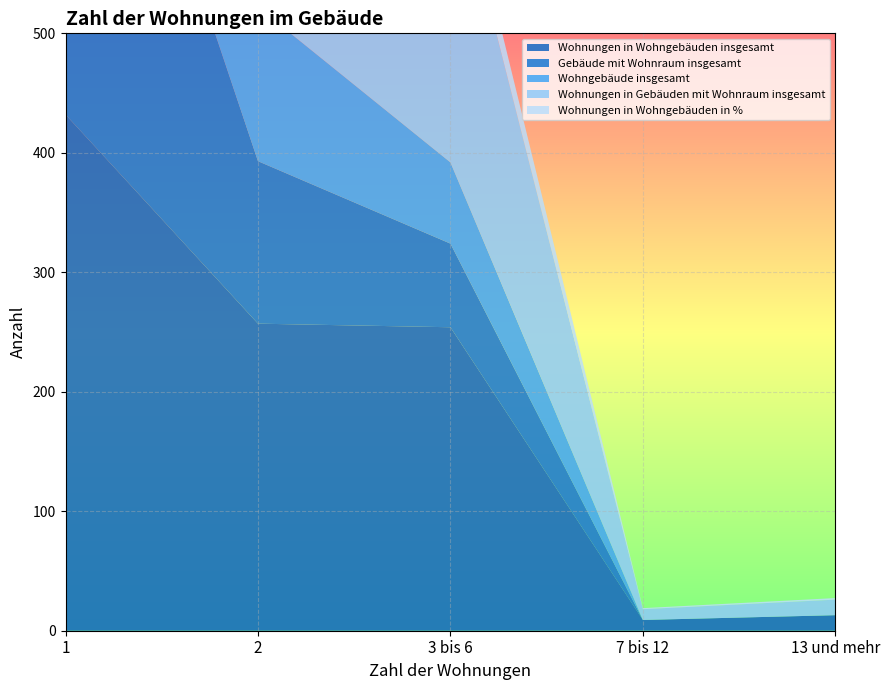

Reading right to left, extract all data points from this chart.

Wohnungen in Wohngebäuden insgesamt: 13.0	9.0	254.0	257.0	432.0
Wohnungen in Wohngebäuden in %: 1.3	0.9	26.2	26.6	44.6
Gebäude mit Wohnraum insgesamt: 0.0	0.0	70.0	136.0	441.0
Wohnungen in Gebäuden mit Wohnraum insgesamt: 13.0	9.0	259.0	263.0	442.0
Wohngebäude insgesamt: 0.0	0.0	68.0	129.0	430.0